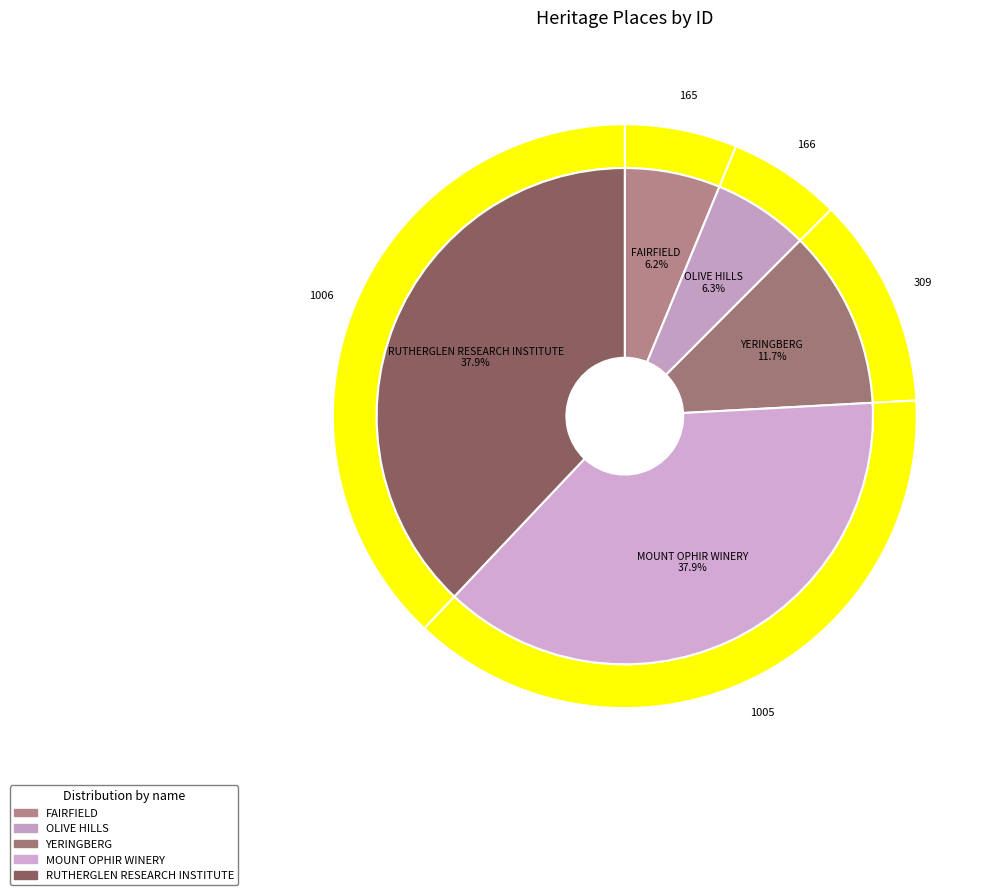

Which slice is the largest?

RUTHERGLEN RESEARCH INSTITUTE